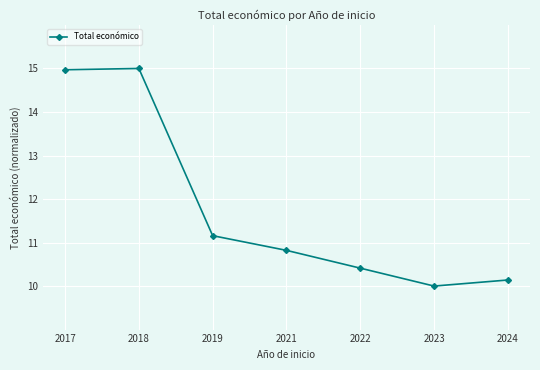

Reading left to right, what are all the values shown in this chart?

15.0	15.0	11.2	10.8	10.4	10.0	10.1